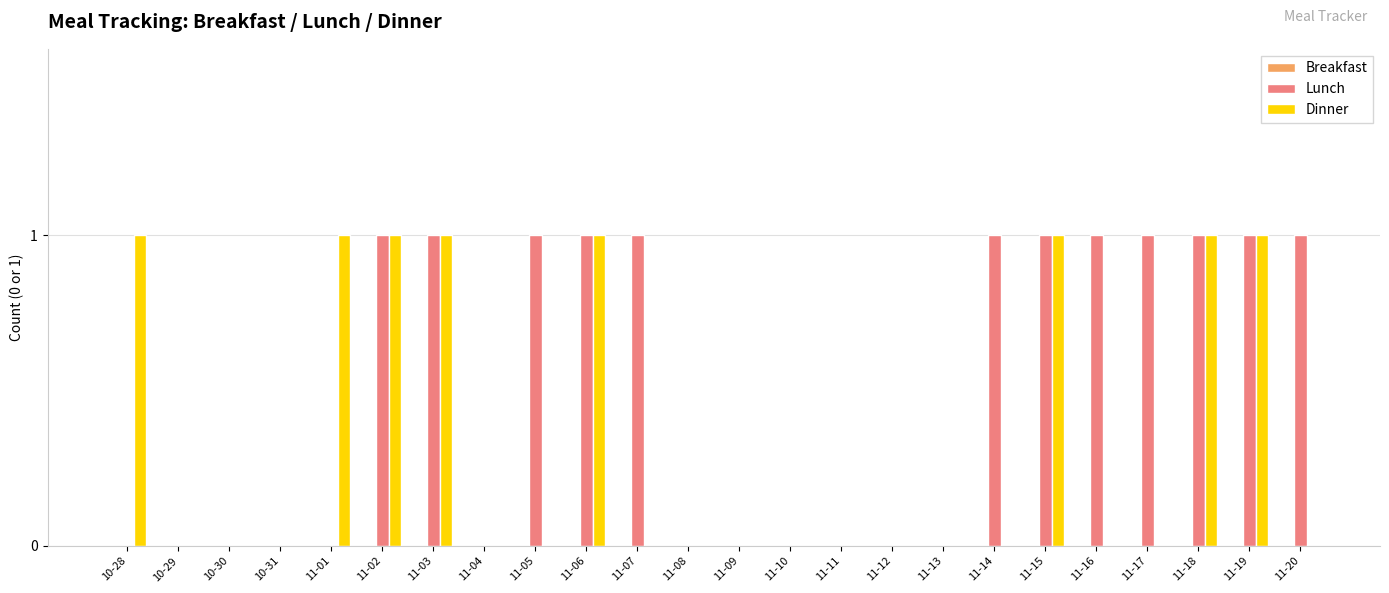

The value of Lunch at 11-09 is 0. True or false?

True